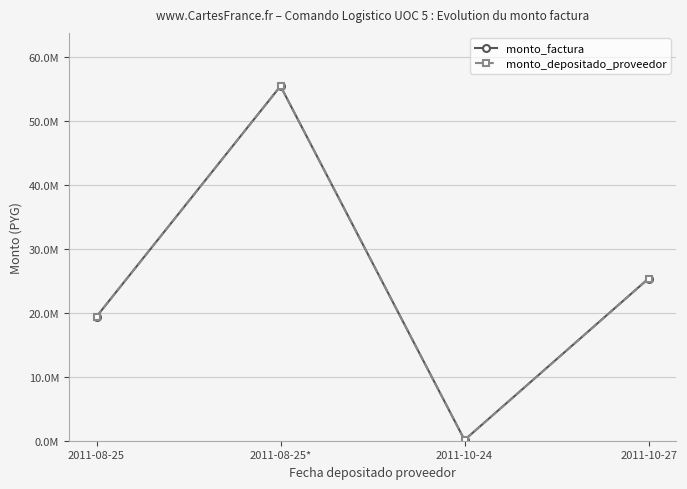

List the labels in order of monto_depositado_proveedor value, smallest first.

2011-10-24, 2011-08-25, 2011-10-27, 2011-08-25*